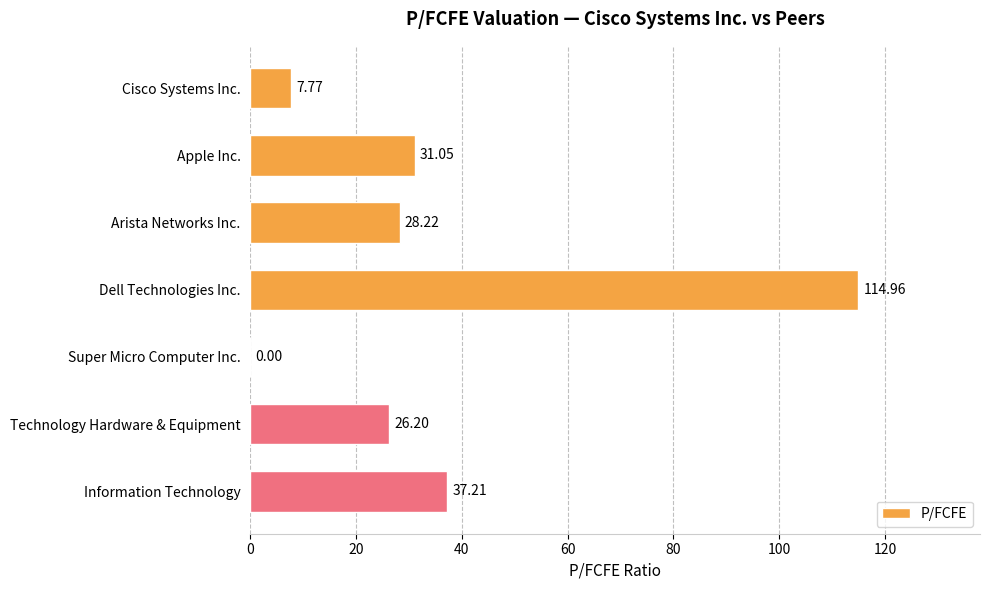

What is the sum of the values at Dell Technologies Inc. and Cisco Systems Inc.?

122.7